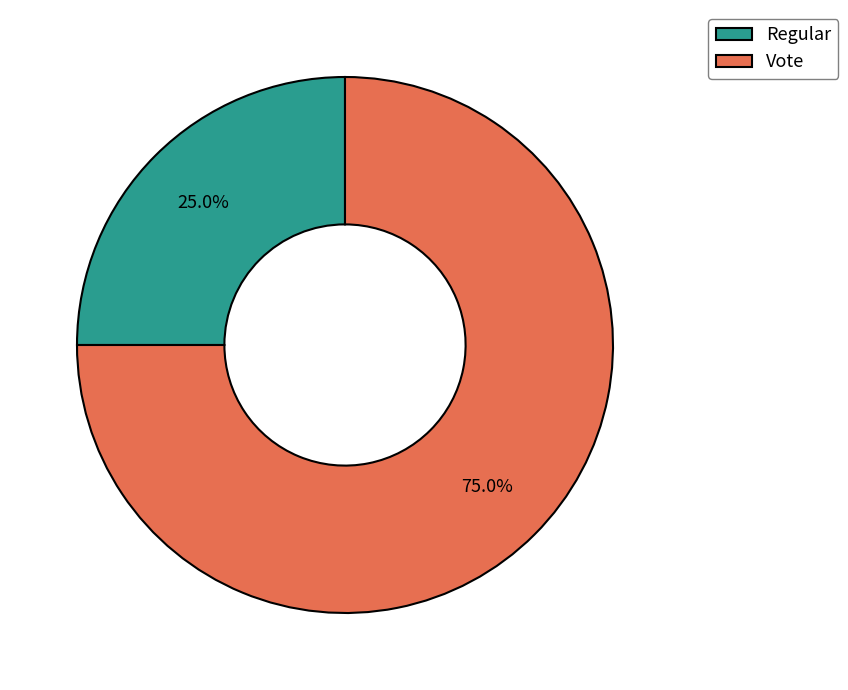

What portion of the pie excludes Regular?

75.0%